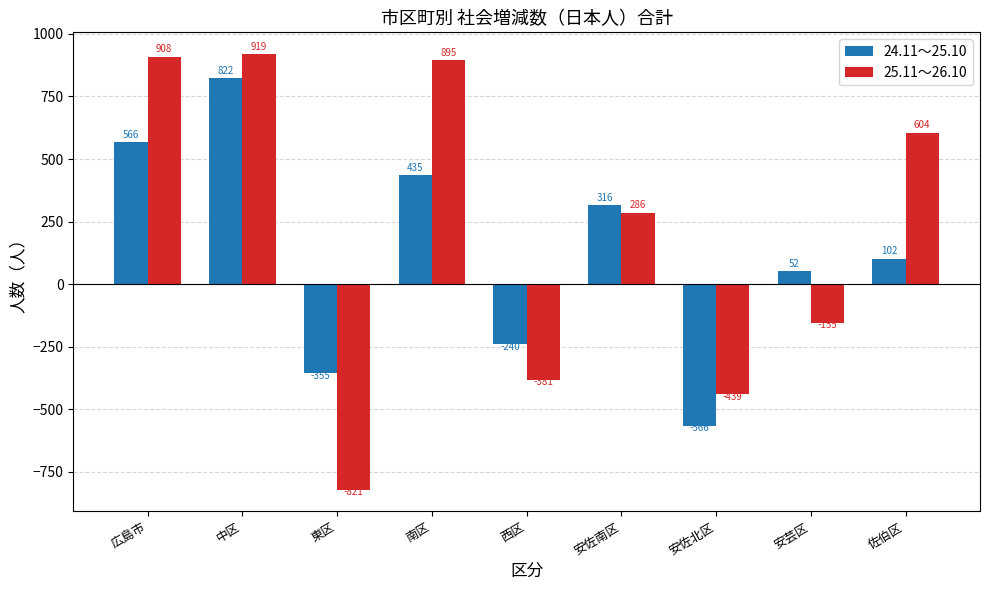

What is the sum of the 25.11～26.10 values at 中区 and 南区?

1814